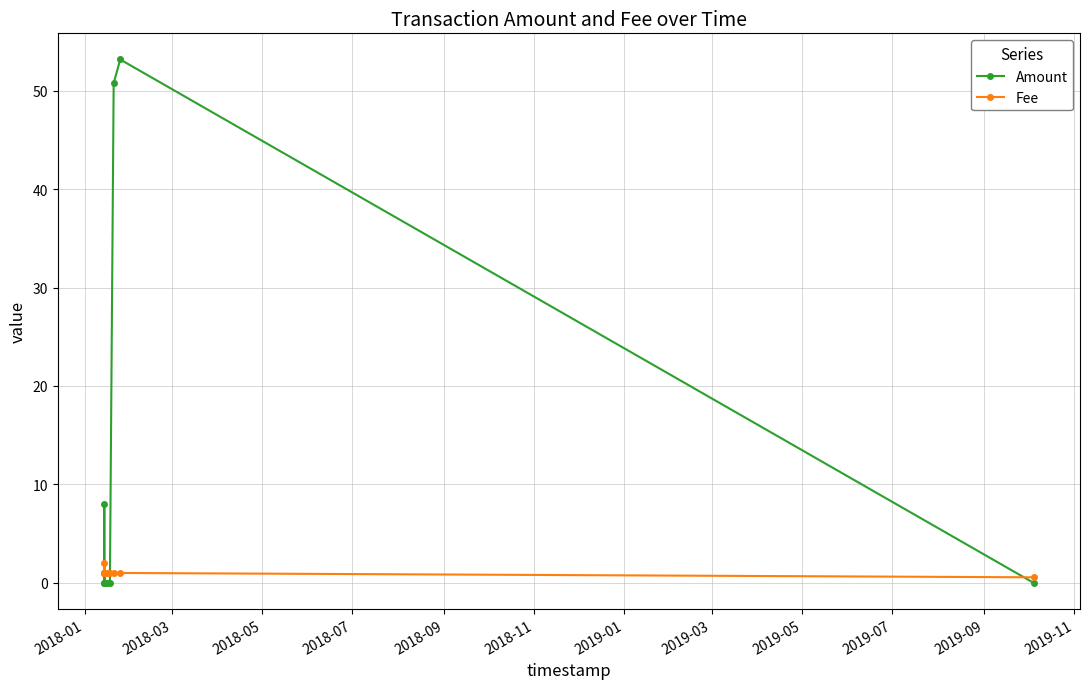

What is the maximum value shown in the chart?

53.2